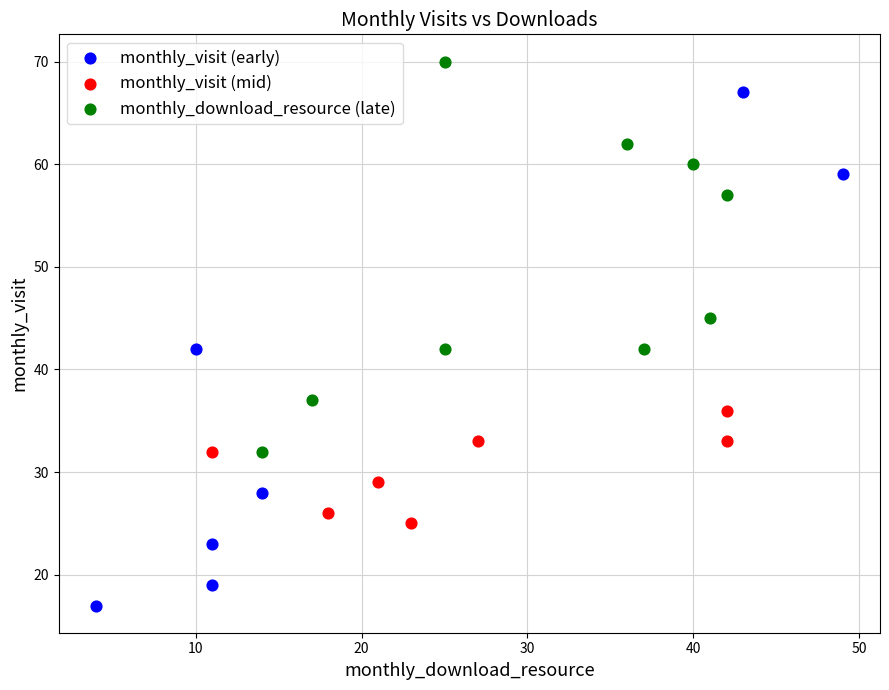

Which series reaches the maximum Y coordinate?

monthly_download_resource (late)